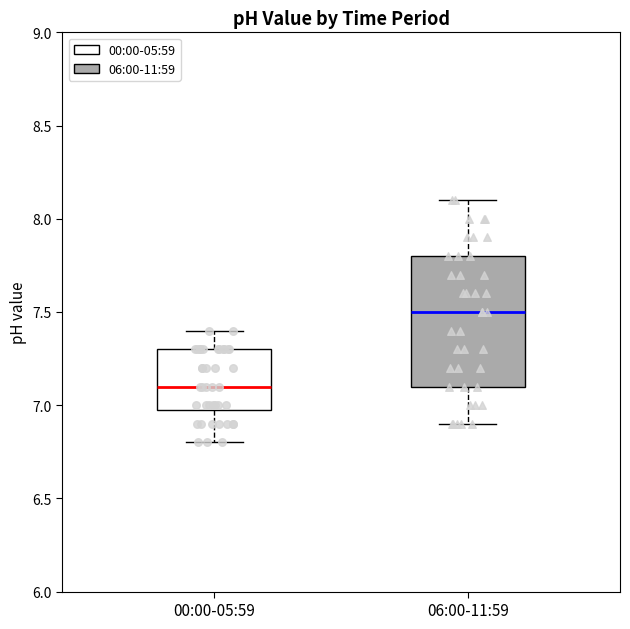

Reading left to right, read every box against the y-axis: the position of its median line, the range the box covers, and the ends of its whiskers. The values are not printed on the chart, so give them approximately, as read against the axis.

00:00-05:59: median 7.1, box 7.0 to 7.3, whiskers 6.8 to 7.4
06:00-11:59: median 7.5, box 7.1 to 7.8, whiskers 6.9 to 8.1